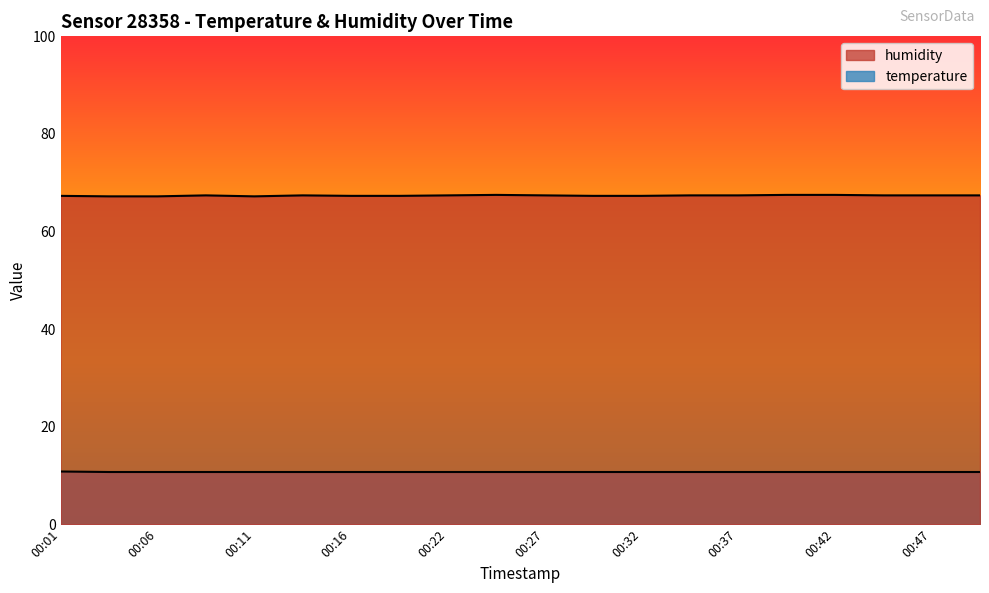

How many series are shown in this chart?

2